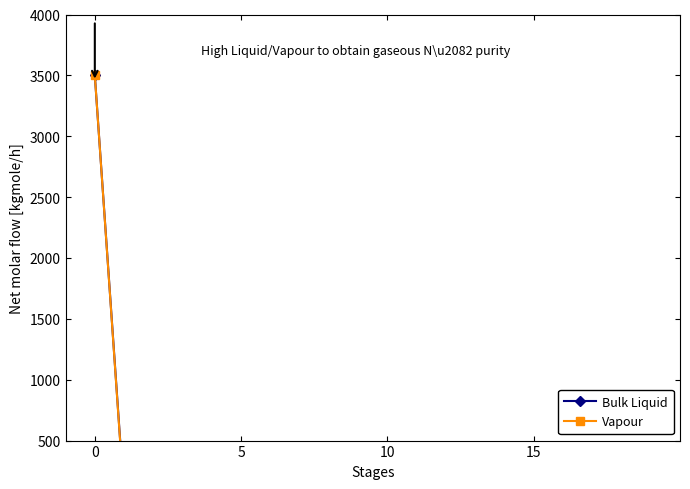

What is the average value of the Vapour series?

193.3